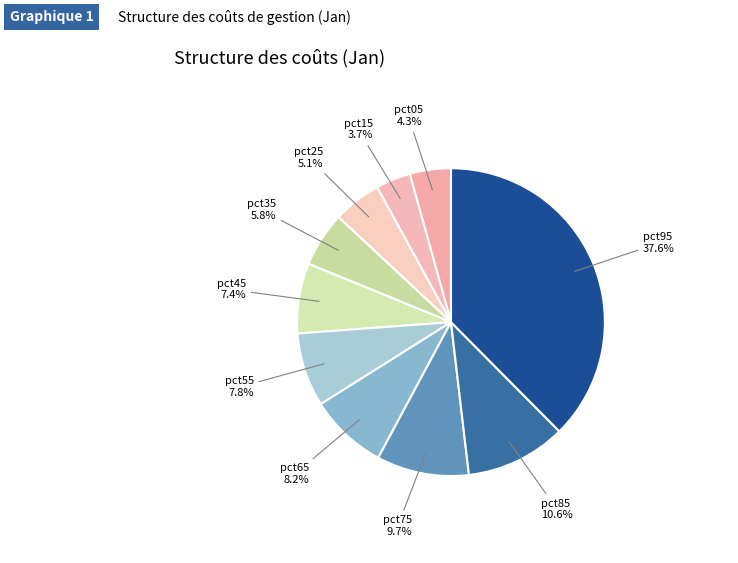

To the nearest percent, what is the average slice percentage?

10%